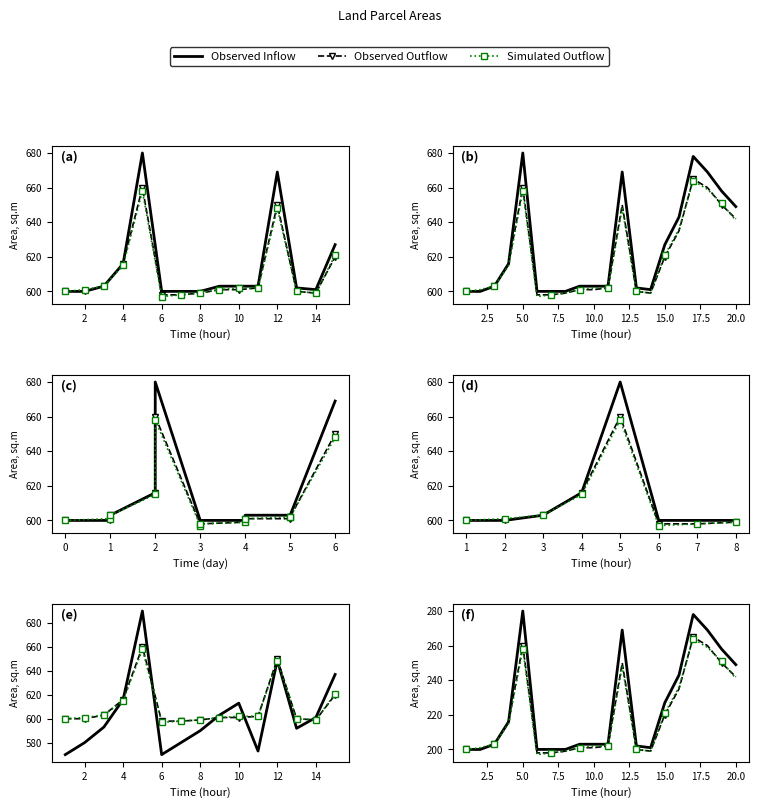

How many interior local peaks does the Observed Outflow series have?

3